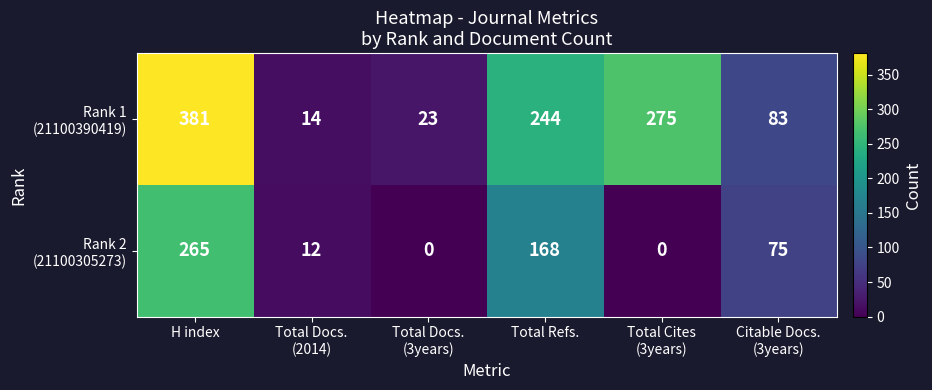

Which category has the highest value across all series?

H index